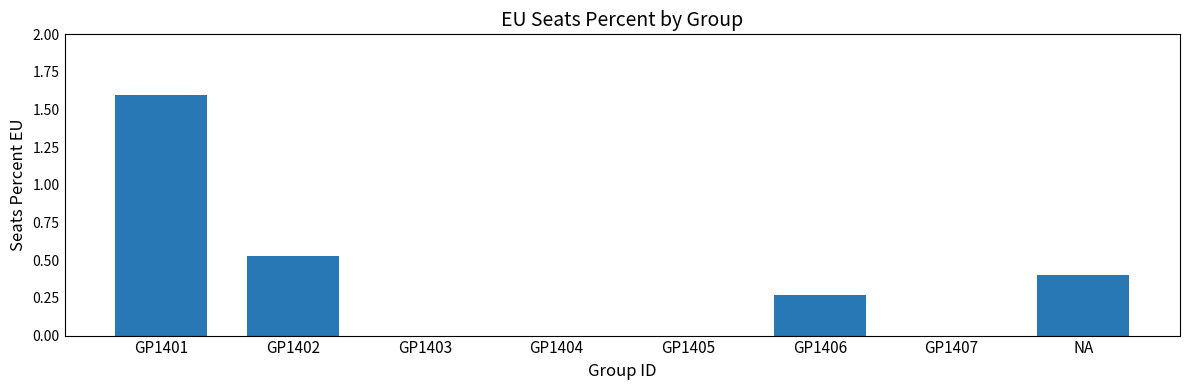

Between GP1407 and GP1406, which is larger?

GP1406